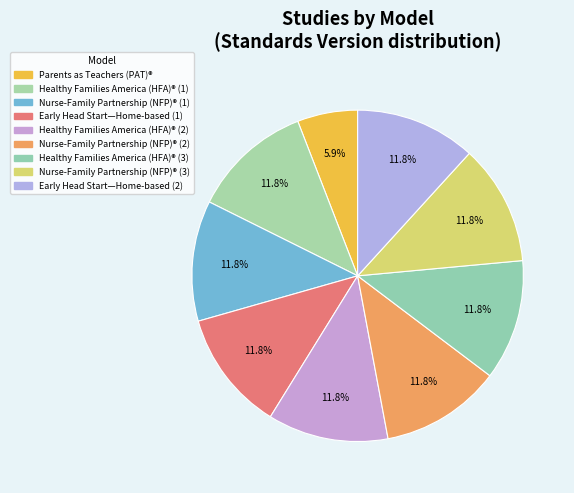

Which category has the biggest portion of the pie?

Healthy Families America (HFA)® (1)